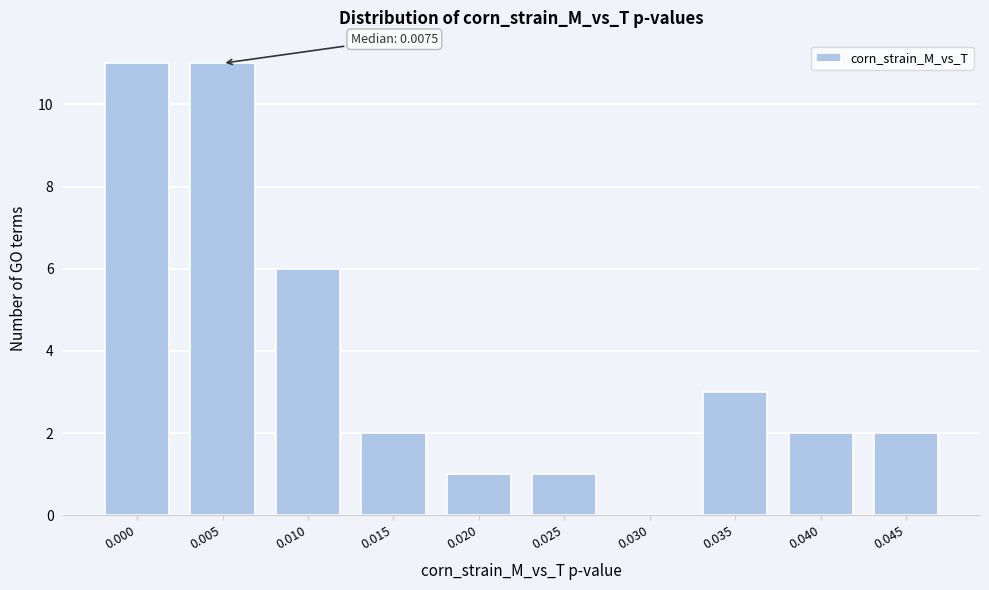

Reading right to left, list all the values displayed in this chart.

0.045=2	0.040=2	0.035=3	0.030=0	0.025=1	0.020=1	0.015=2	0.010=6	0.005=11	0.000=11